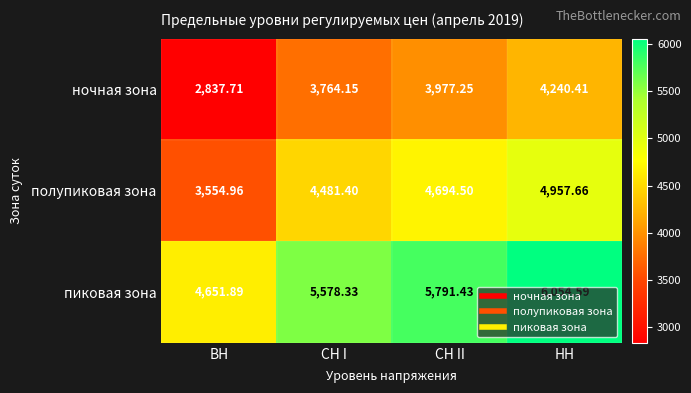

At ВН, list the series in order from largest to smallest.

пиковая зона, полупиковая зона, ночная зона